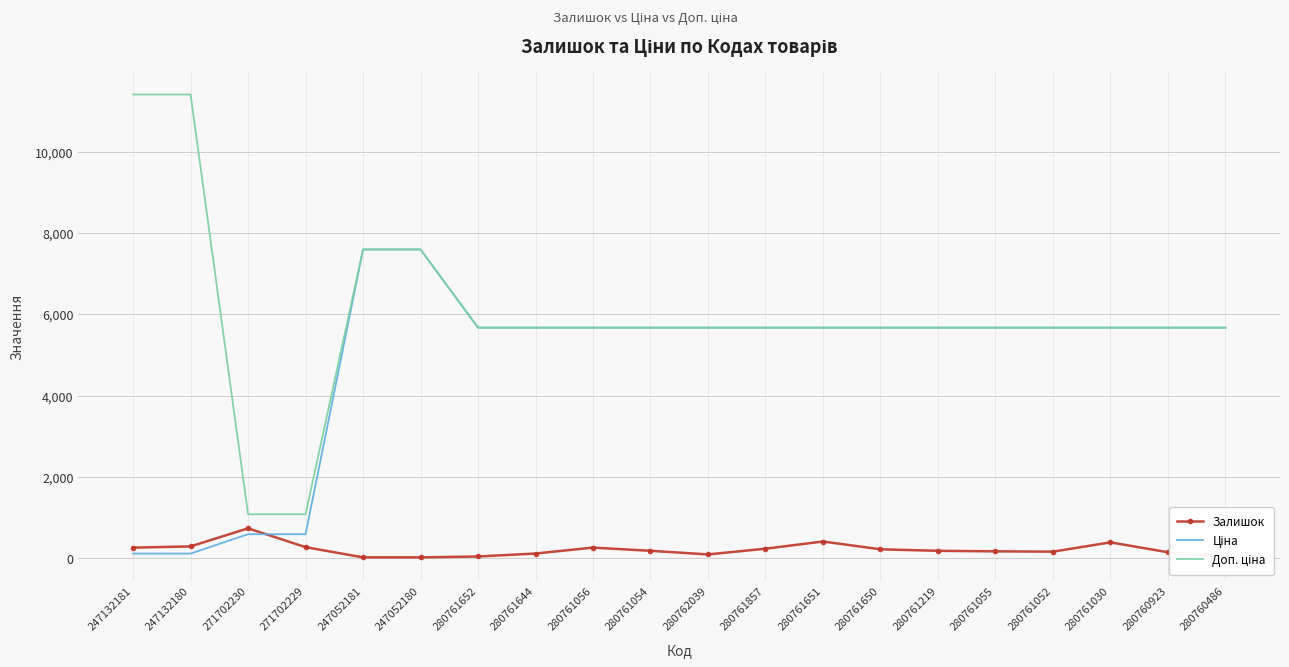

True or false: Залишок has a value of 169.0 at 280761055.

True